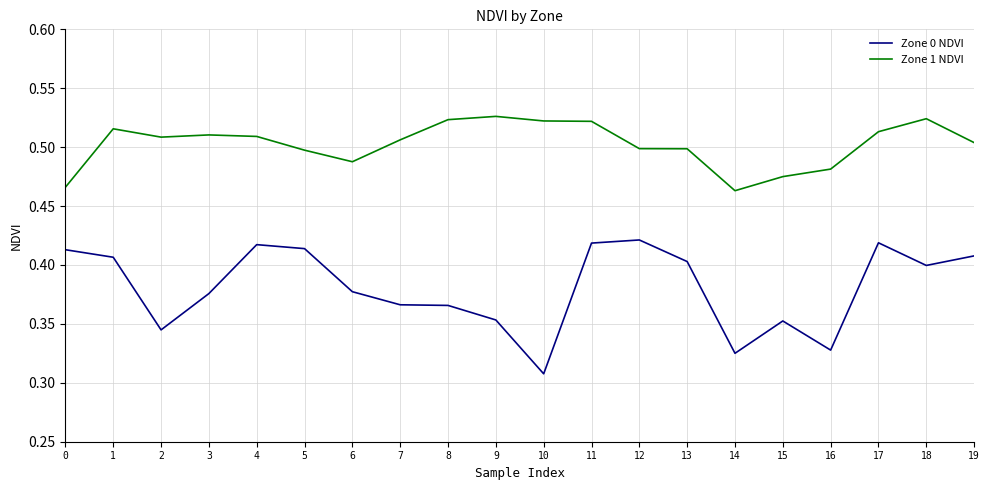

Between 2 and 6, which series saw the biggest shift?

Zone 0 NDVI